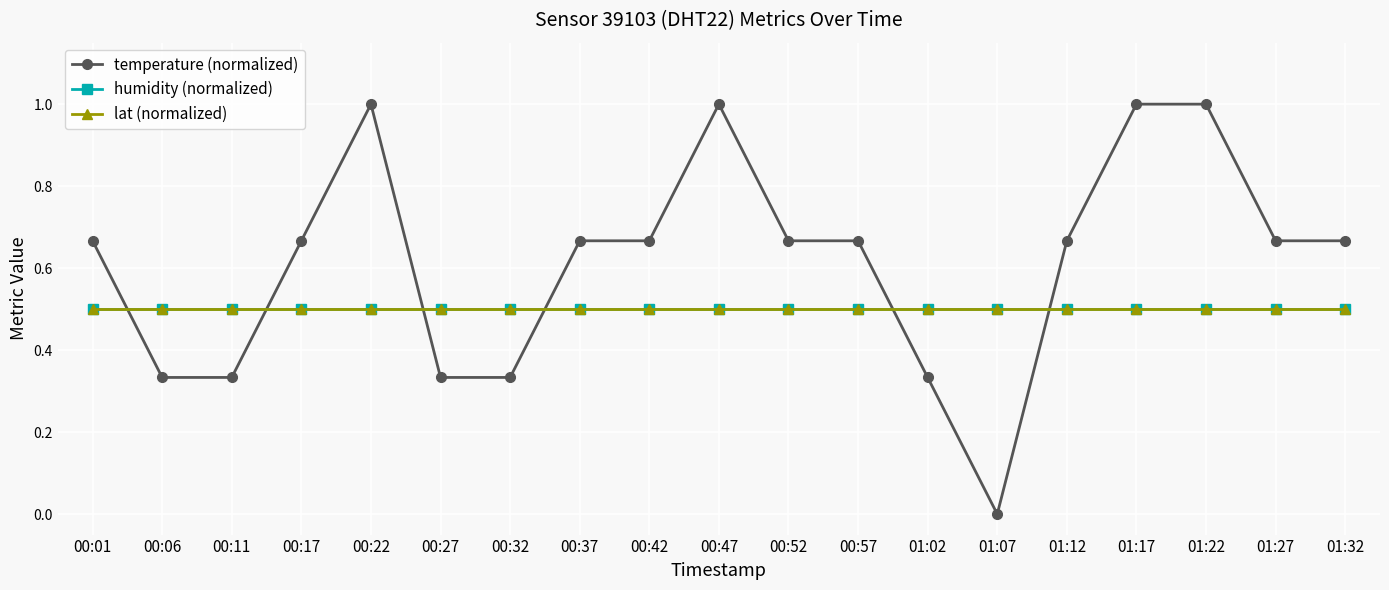

Where is temperature (normalized) nearest to the value 0?

01:07